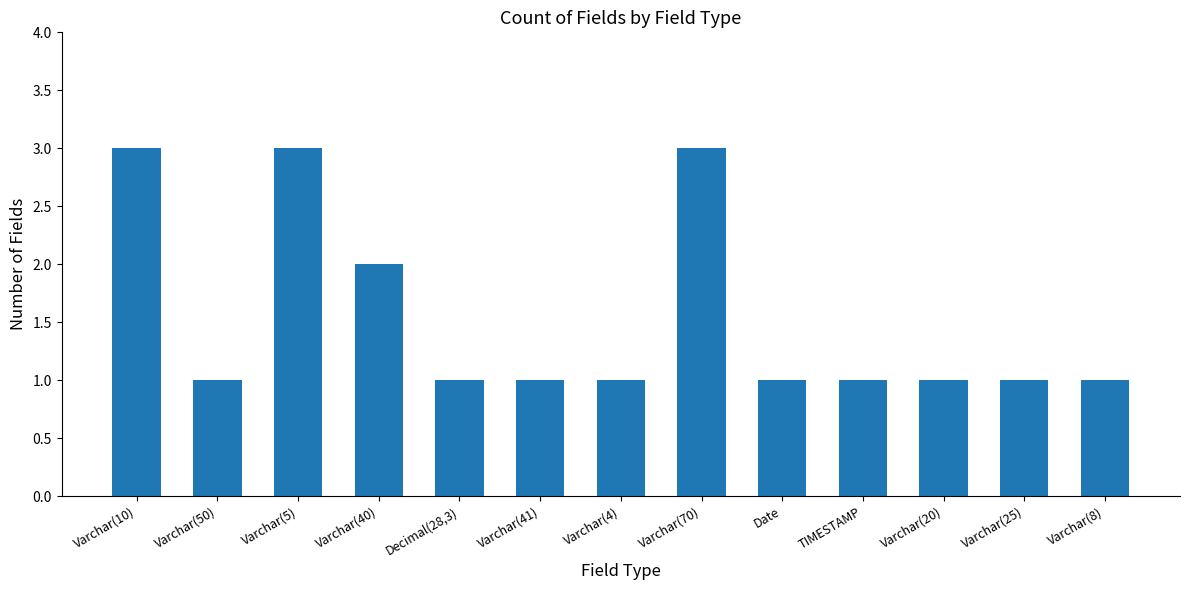

What is the ratio of the value at TIMESTAMP to the value at Varchar(40)?

0.5